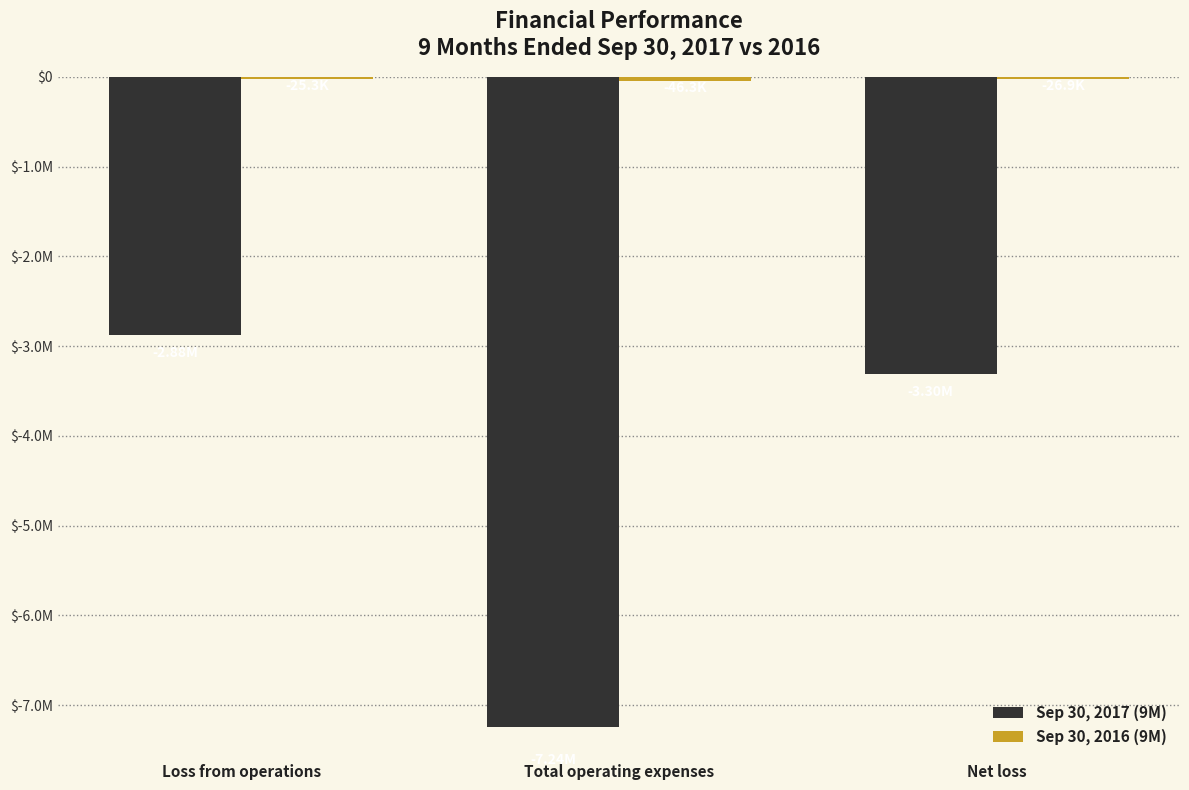

Where is Sep 30, 2017 (9M) nearest to the value -5058777?

Net loss